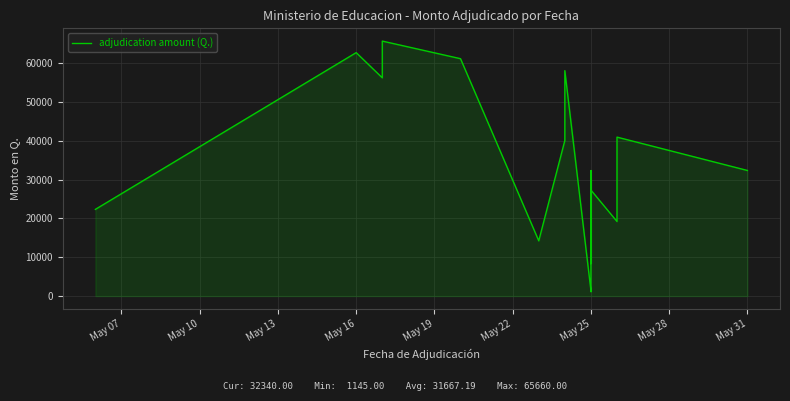

The value at May 25 is 48803.1. True or false?

False